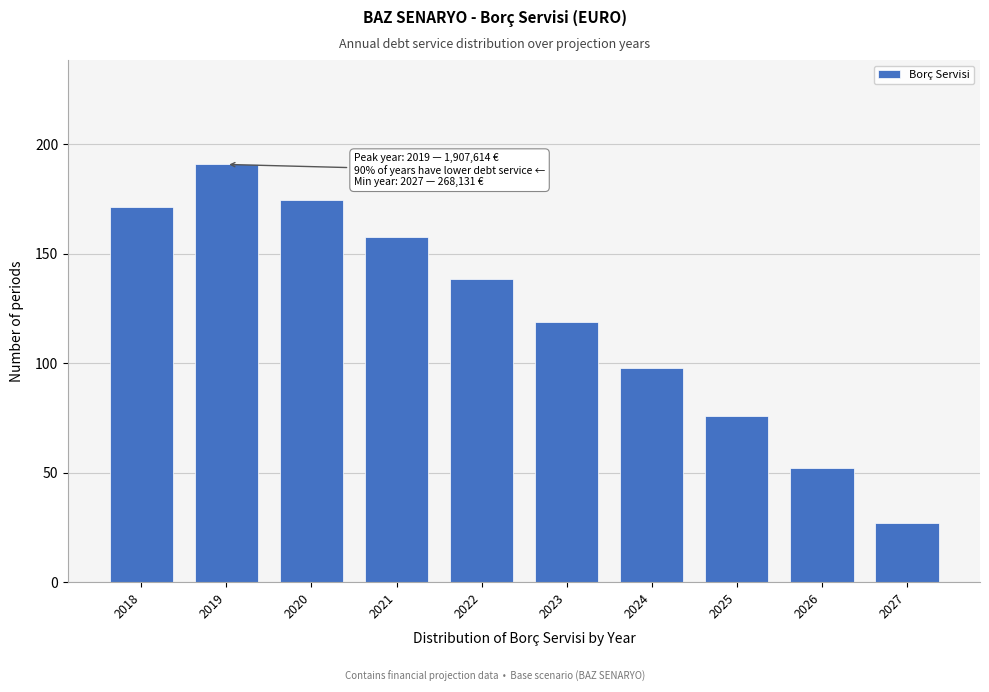

Reading left to right, list all the values displayed in this chart.

171.3	190.8	174.4	157.5	138.6	118.9	98.0	75.9	52.0	26.8